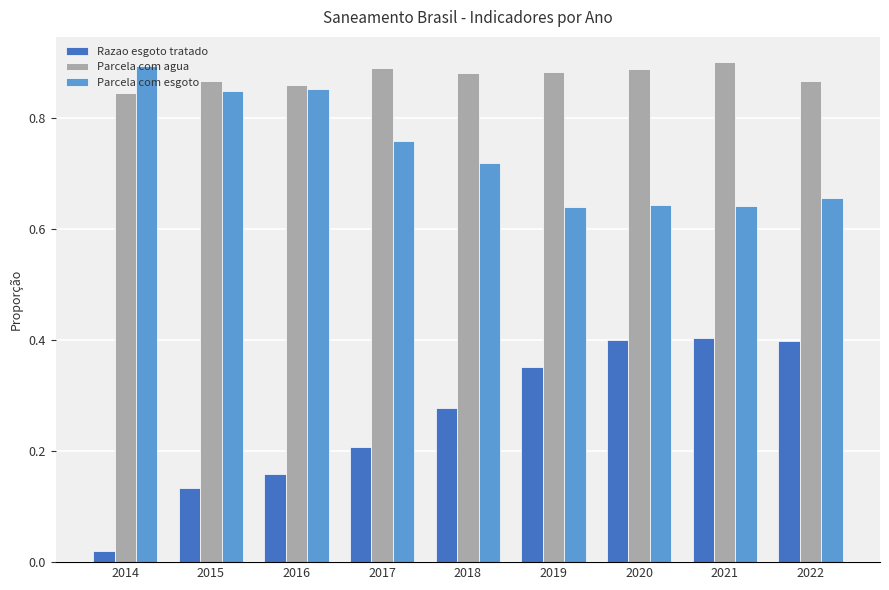

What are all the series names shown in the legend?

Razao esgoto tratado, Parcela com agua, Parcela com esgoto